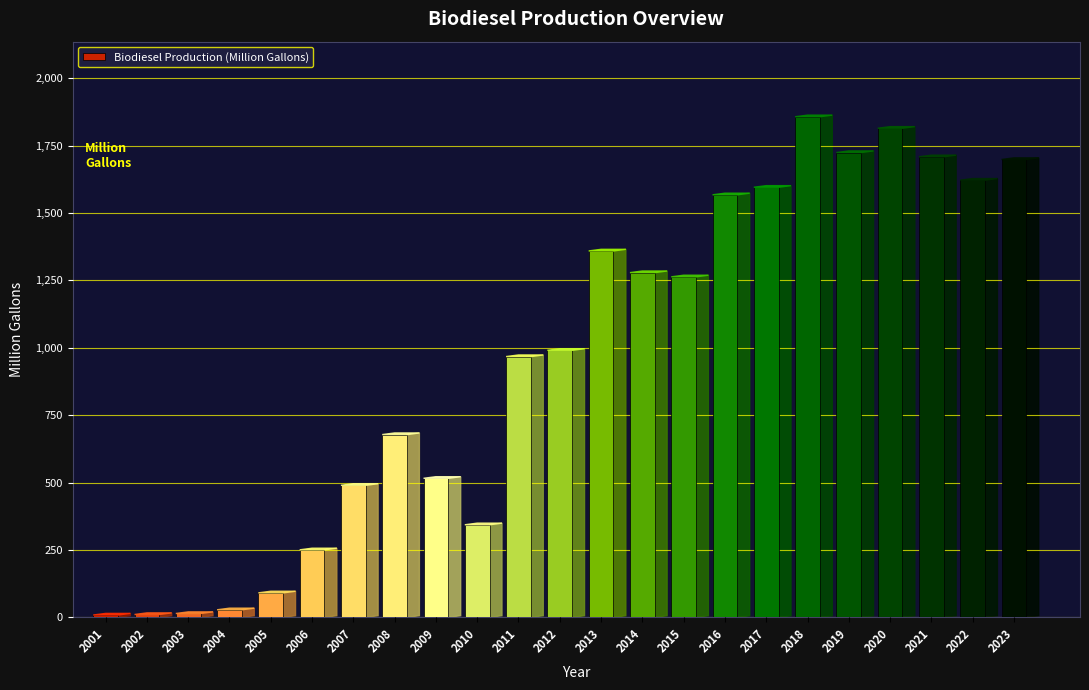

How many series are shown in this chart?

1